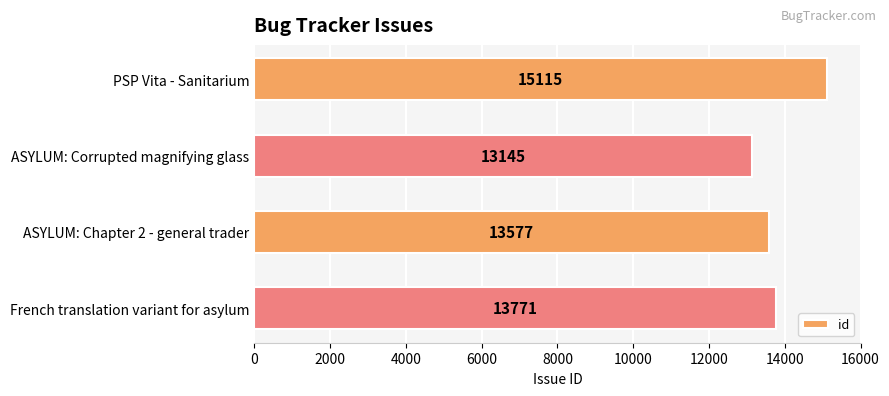

Reading bottom to top, list all the values displayed in this chart.

French translation variant for asylum=13771	ASYLUM: Chapter 2 - general trader=13577	ASYLUM: Corrupted magnifying glass=13145	PSP Vita - Sanitarium=15115